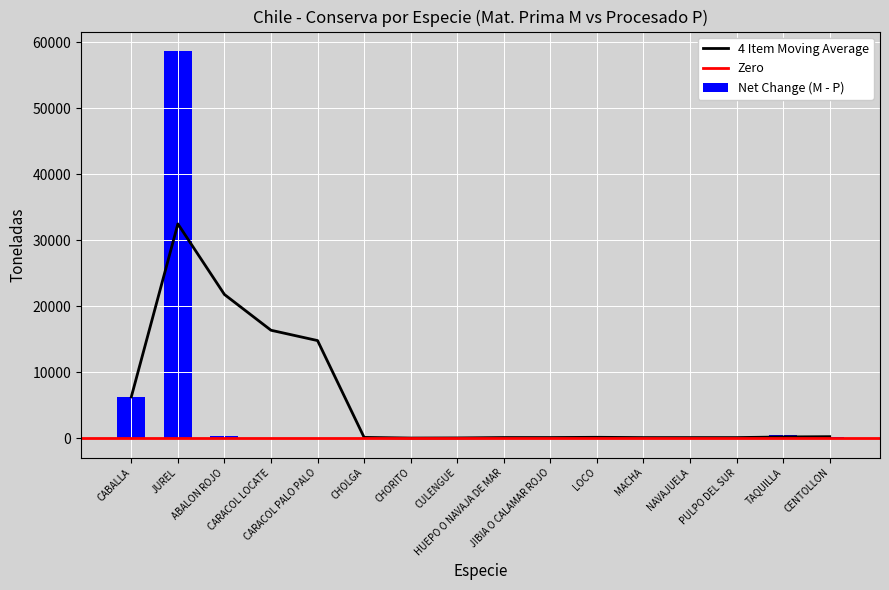

Rank the categories by value from lowest to highest.

CHORITO, JIBIA O CALAMAR ROJO, CHOLGA, PULPO DEL SUR, CARACOL PALO PALO, MACHA, CARACOL LOCATE, LOCO, CULENGUE, CENTOLLON, NAVAJUELA, HUEPO O NAVAJA DE MAR, ABALON ROJO, TAQUILLA, CABALLA, JUREL